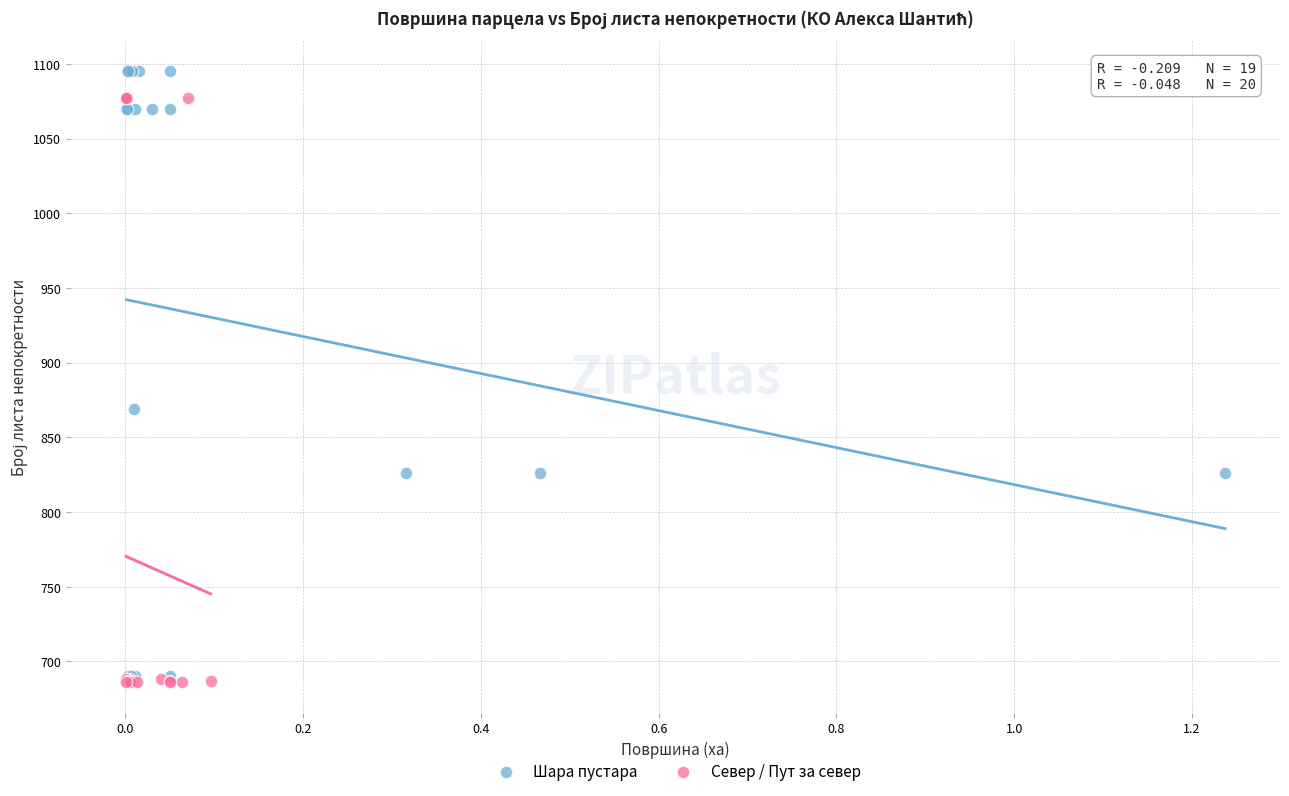

Which series has the largest Y range (max minus min)?

Шара пустара